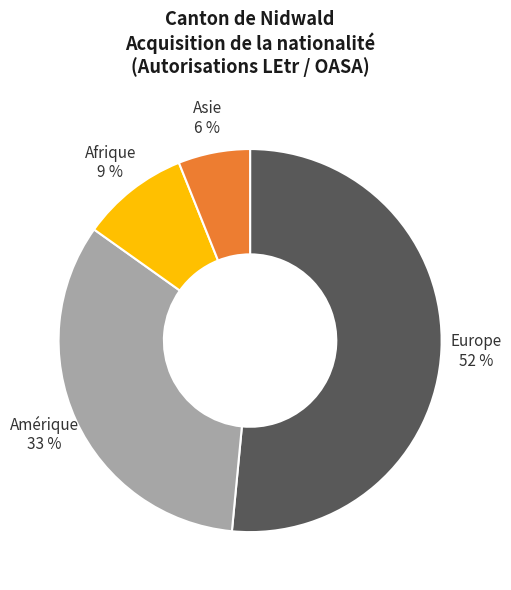

How many slices are in this pie chart?

4